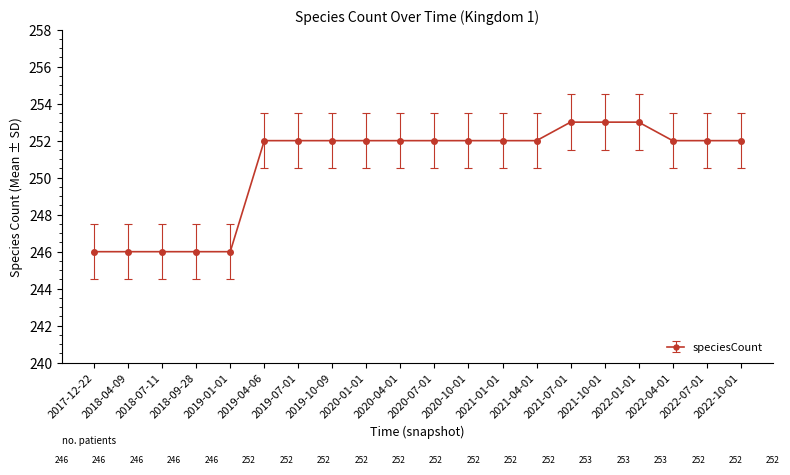

What is the minimum value shown in the chart?

246